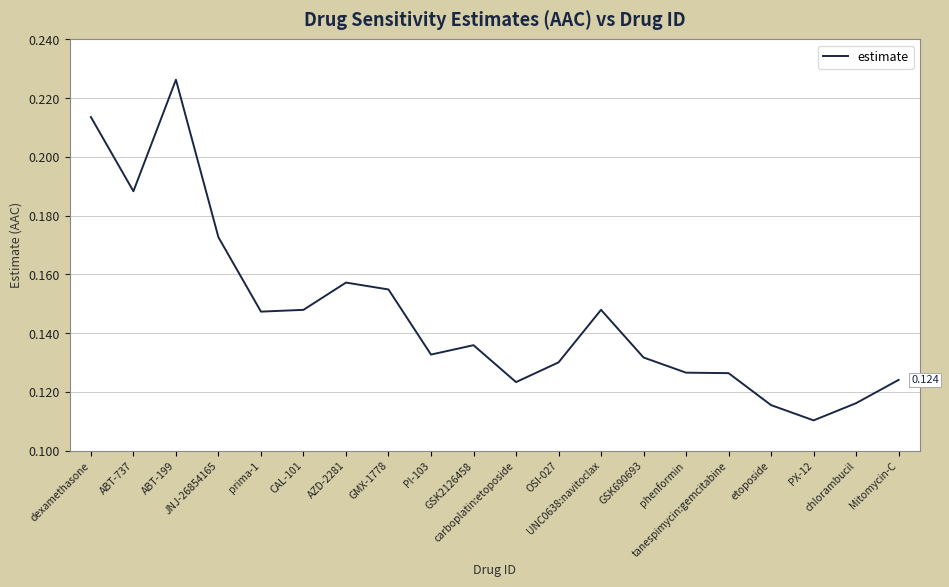

Count the values in the range 0 to 1.

20